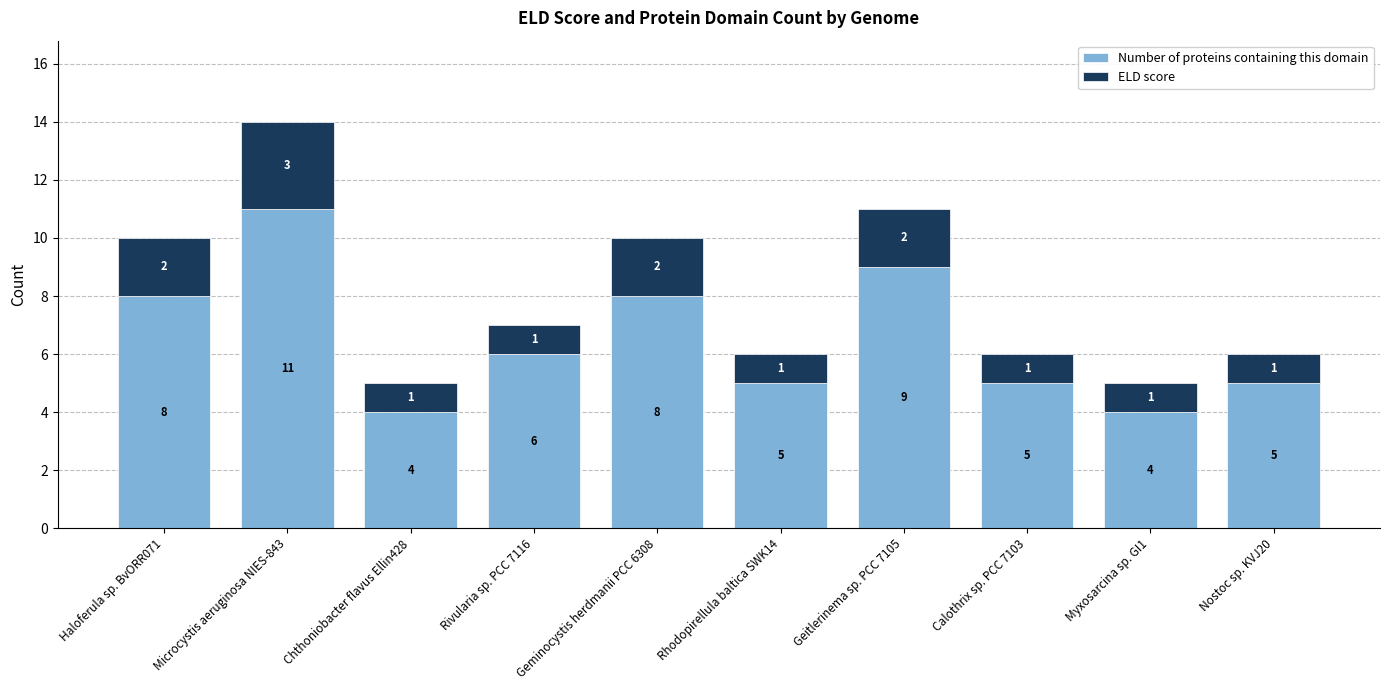

Are the bars horizontal?

No